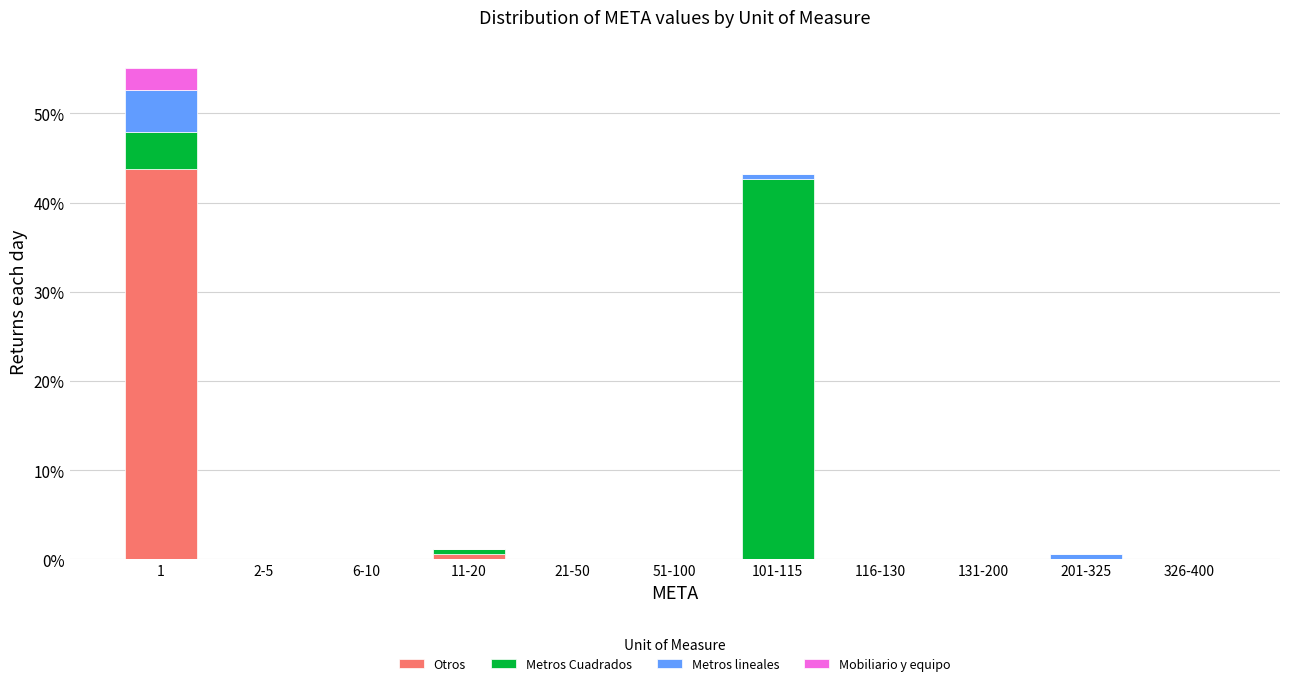

What is the sum of all Otros values?

44.4